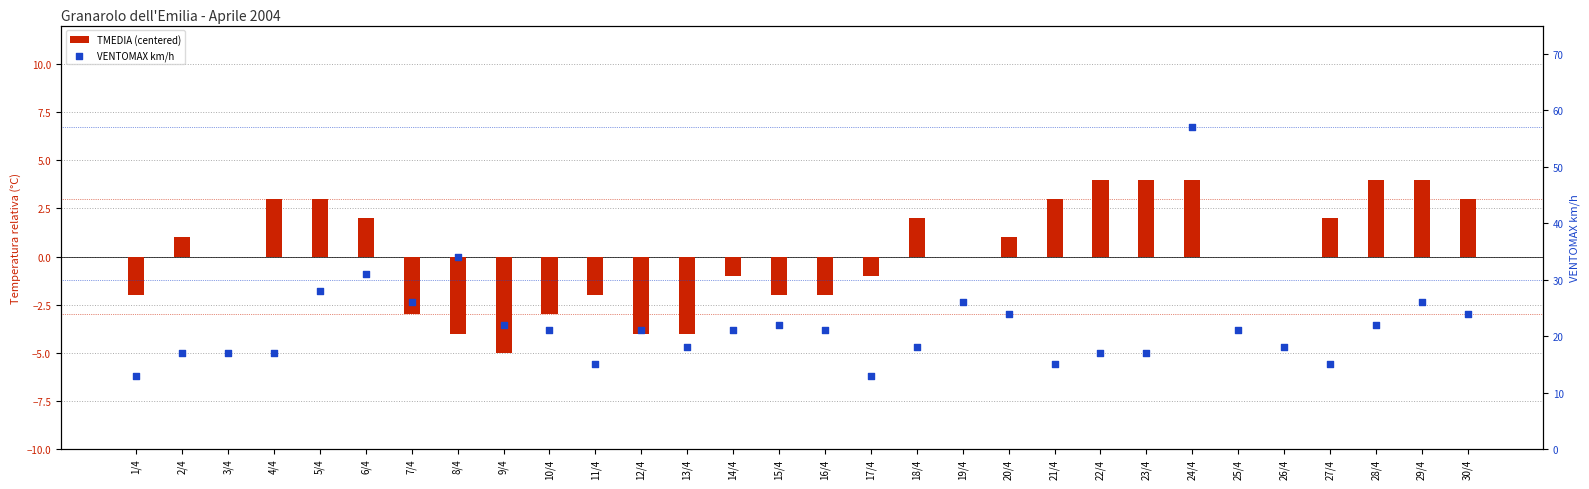

What are all the series names shown in the legend?

TMEDIA (centered), VENTOMAX km/h